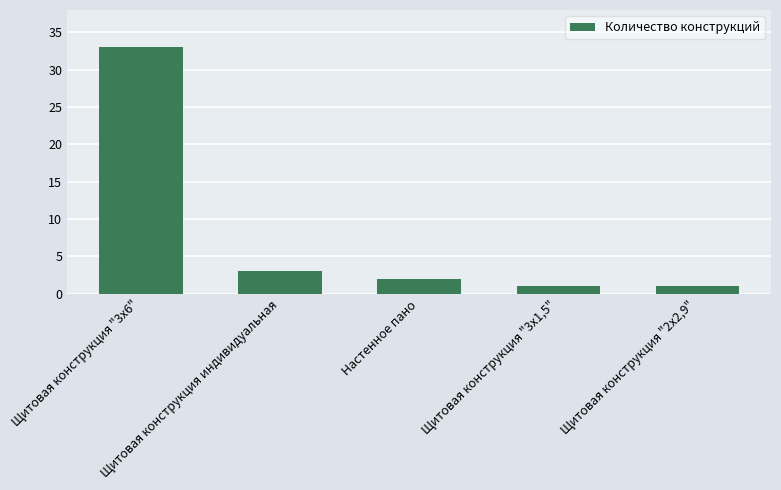

What is the difference between the maximum and second lowest values?

32